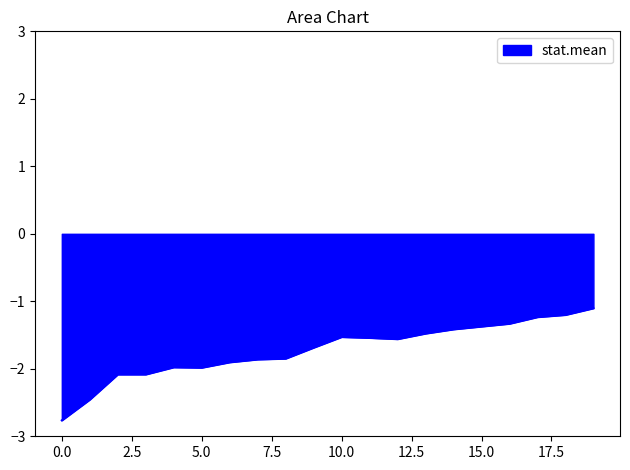

What is the greatest value displayed?

-1.1